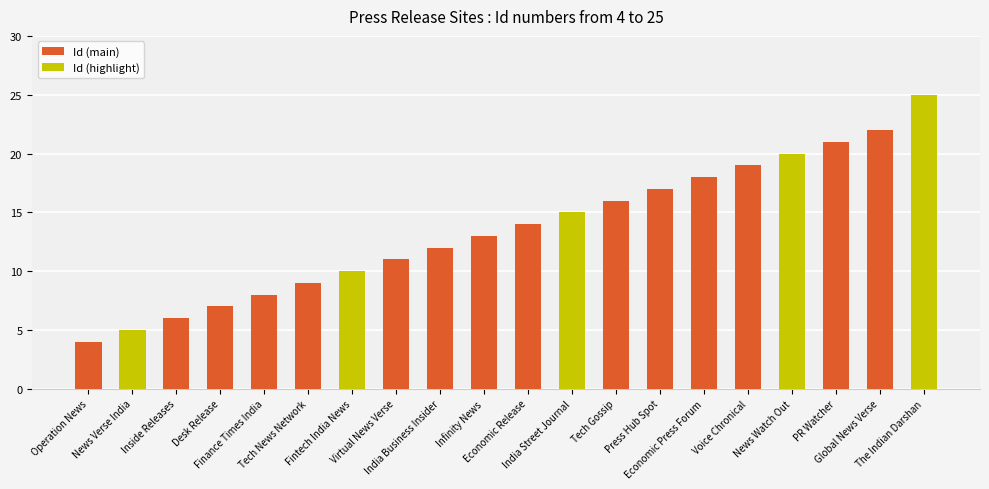

Reading right to left, what are all the values shown in this chart?

25	22	21	20	19	18	17	16	15	14	13	12	11	10	9	8	7	6	5	4